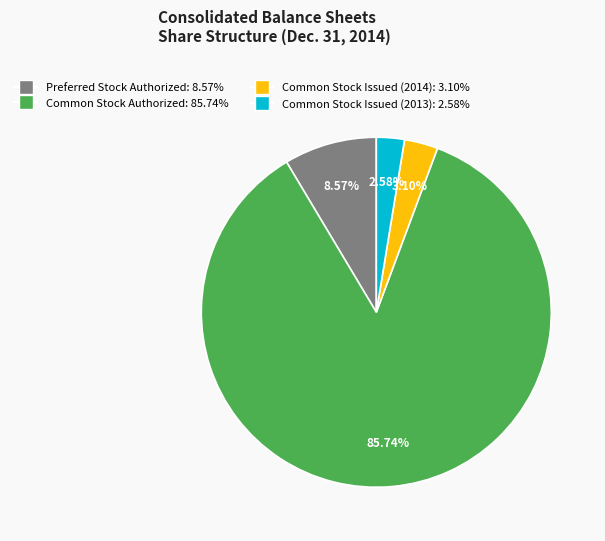

What is the ratio of the value at Common Stock Issued (2013) to the value at Common Stock Issued (2014)?

0.8